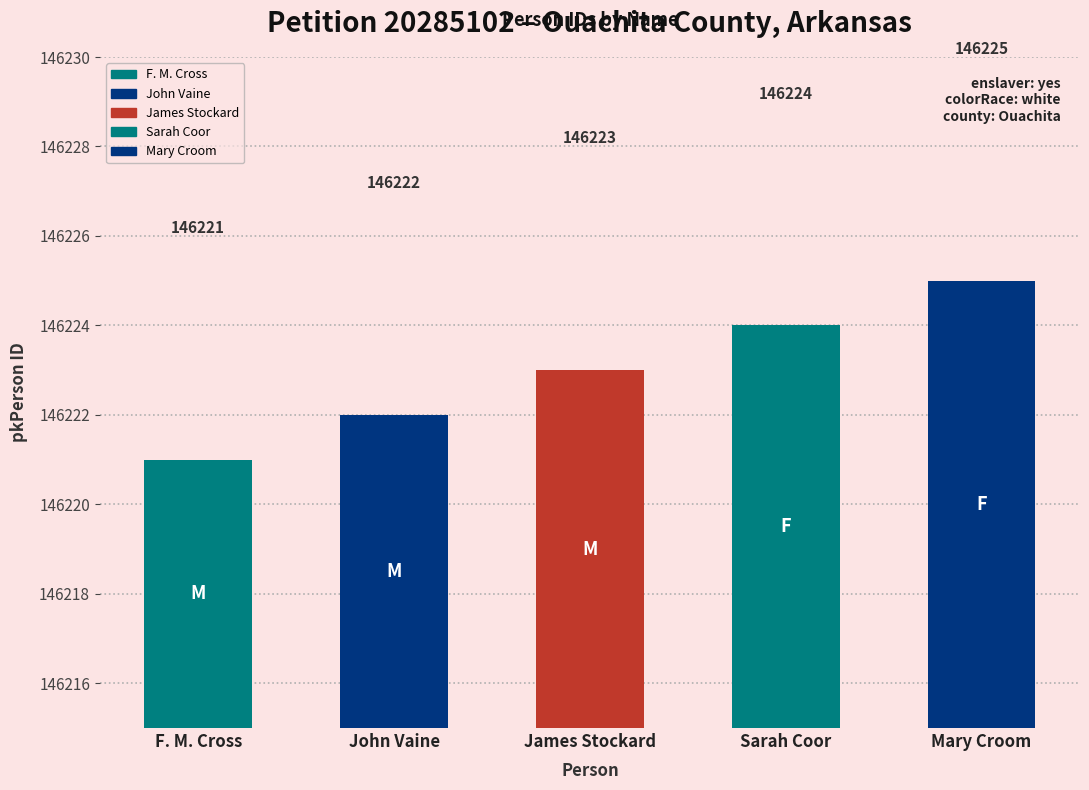

True or false: the data shows 146223 at James Stockard.

True